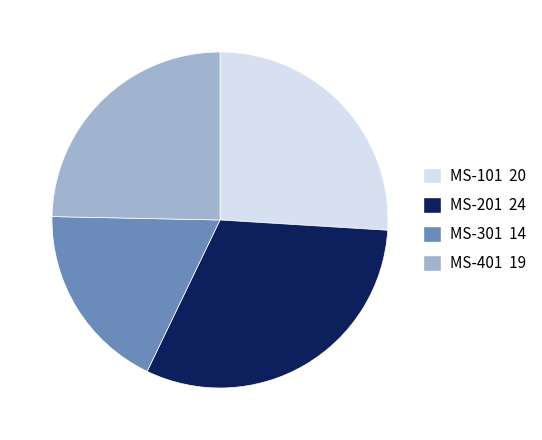

Approximately how many times larger is the value at MS-201 compared to MS-301?

1.7